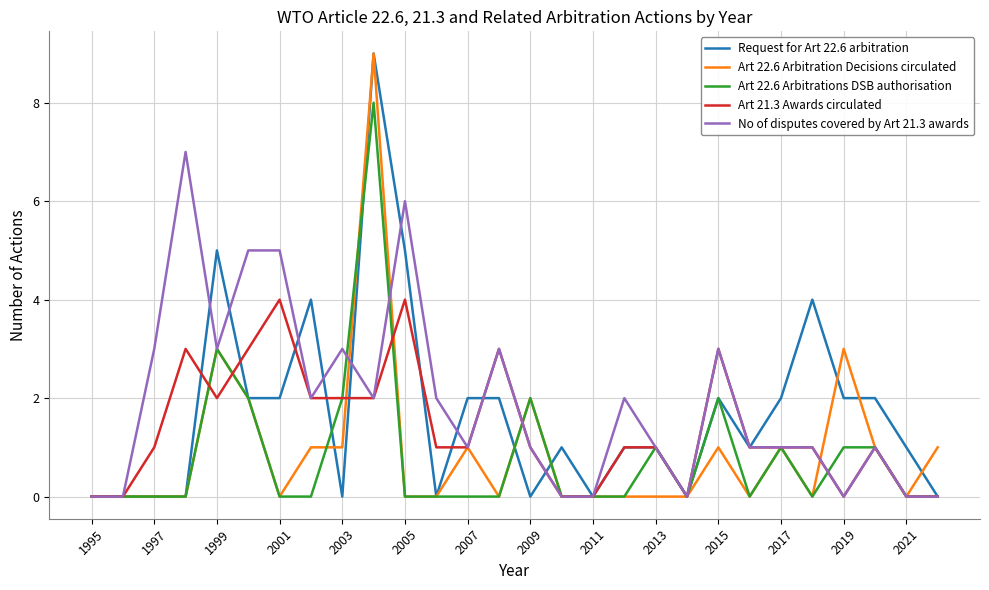

What is the maximum value for Art 21.3 Awards circulated?

4